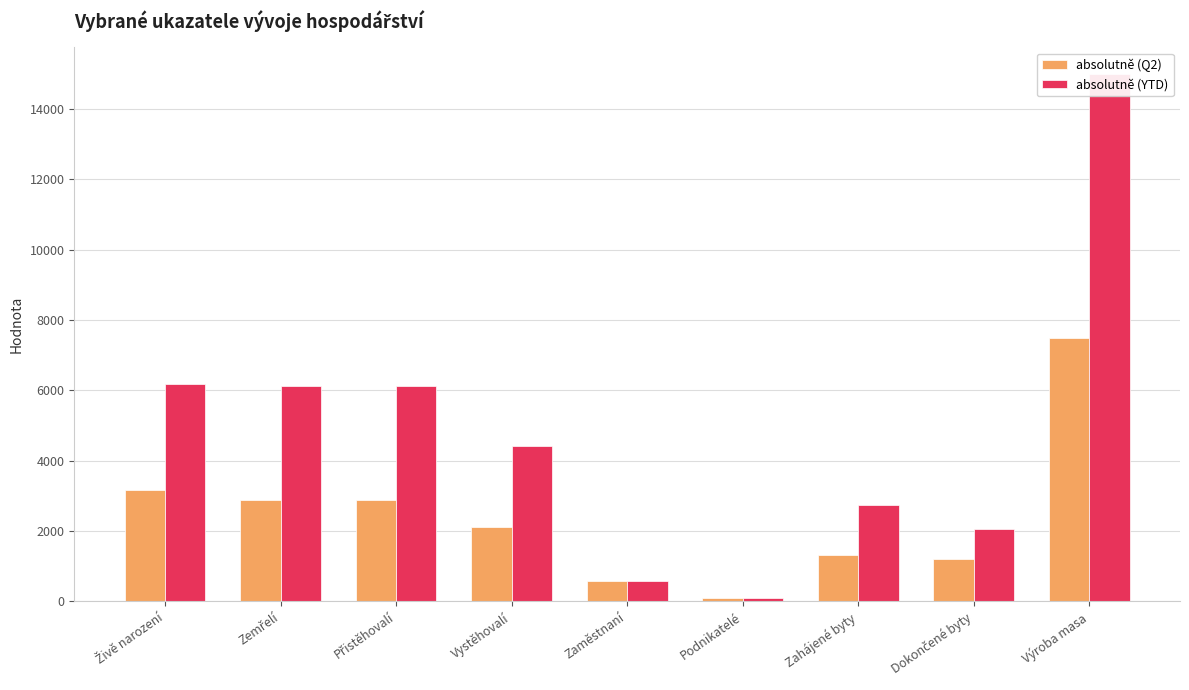

At which label does absolutně (Q2) reach its minimum?

Podnikatelé